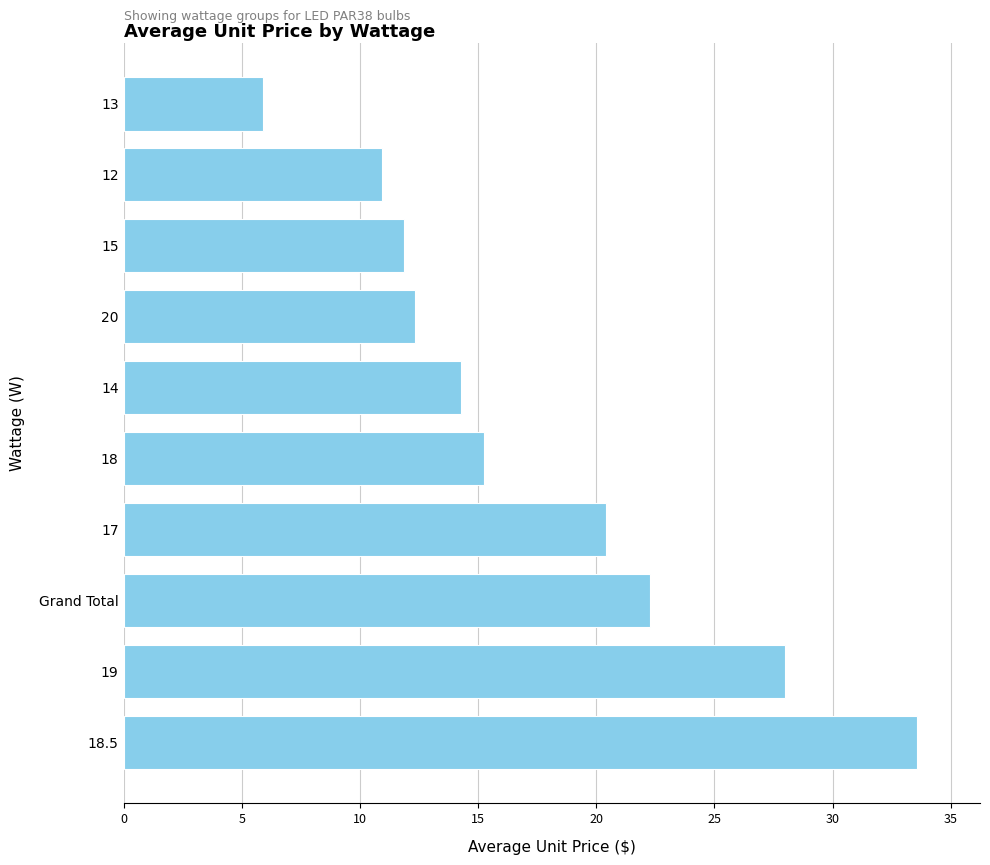

What is the minimum value shown in the chart?

5.9